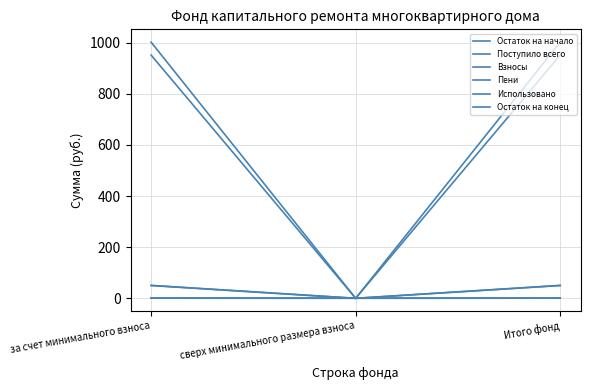

List the series in order of their peak value, lowest first.

Использовано, Пени, Взносы, Поступило всего, Остаток на начало, Остаток на конец